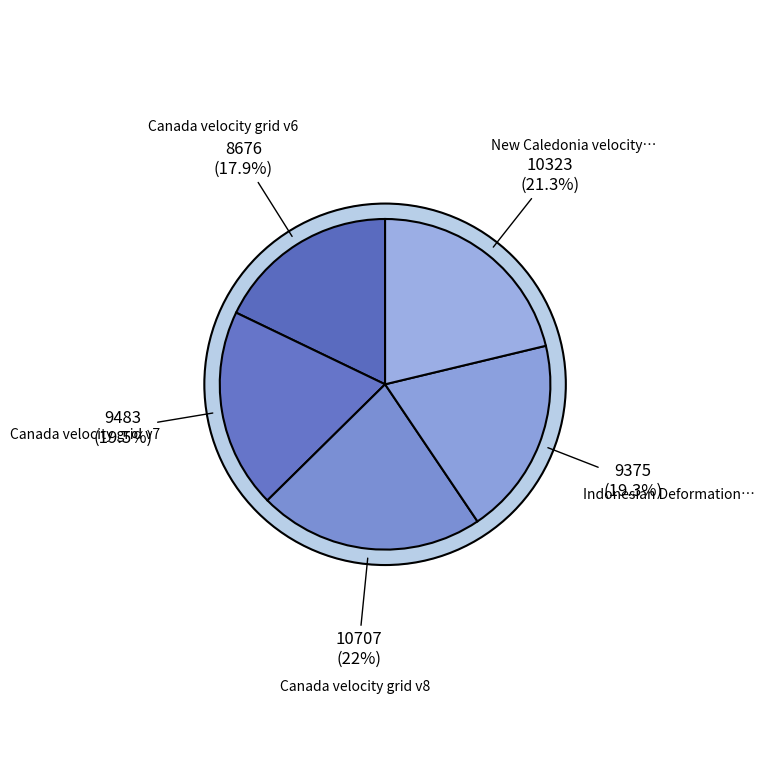

Rank the categories by value from lowest to highest.

Canada velocity grid v6, Indonesian Deformation Model 2020, Canada velocity grid v7, New Caledonia velocity model 2015, Canada velocity grid v8